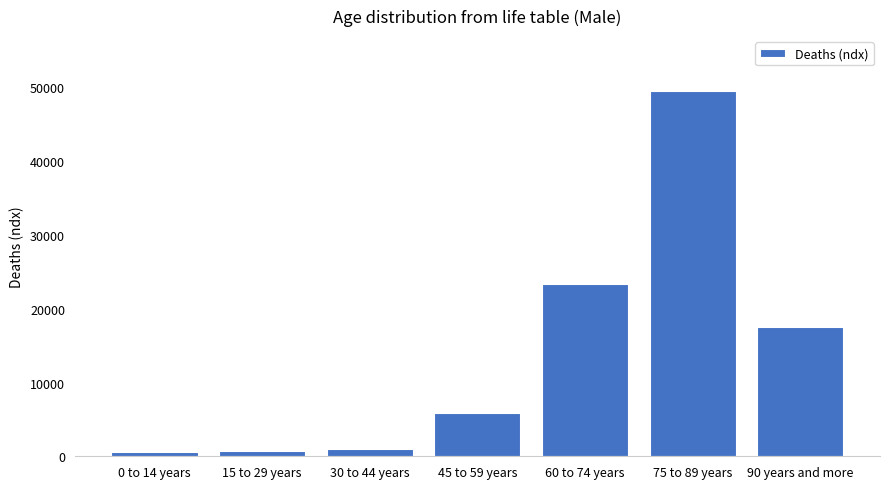

Which has a higher value, 60 to 74 years or 45 to 59 years?

60 to 74 years